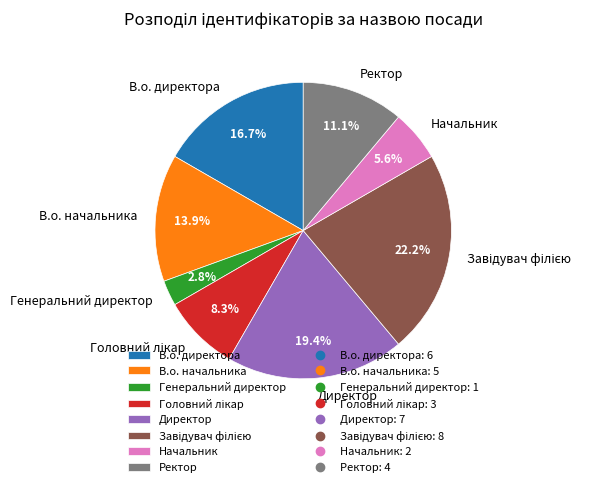

What is the smallest slice in the pie chart?

Генеральний директор